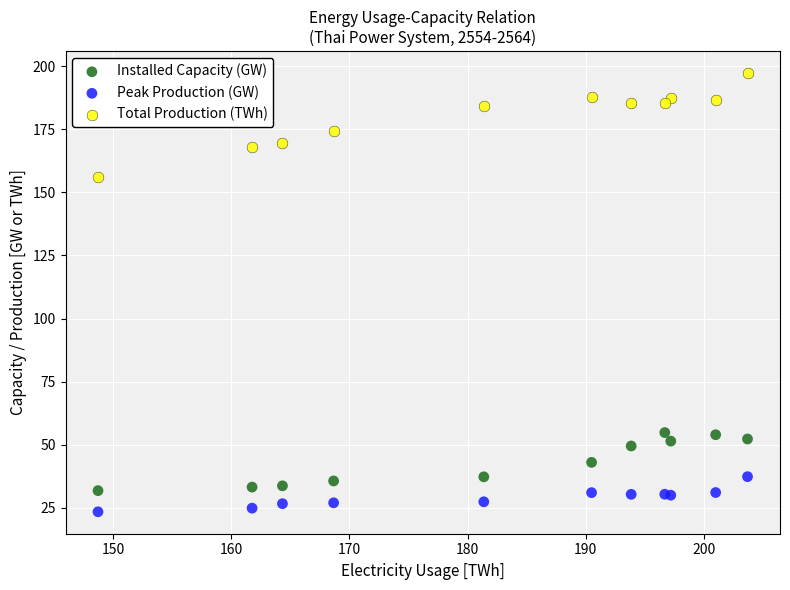

Across all series, what Y value is closest to 110?

156.0